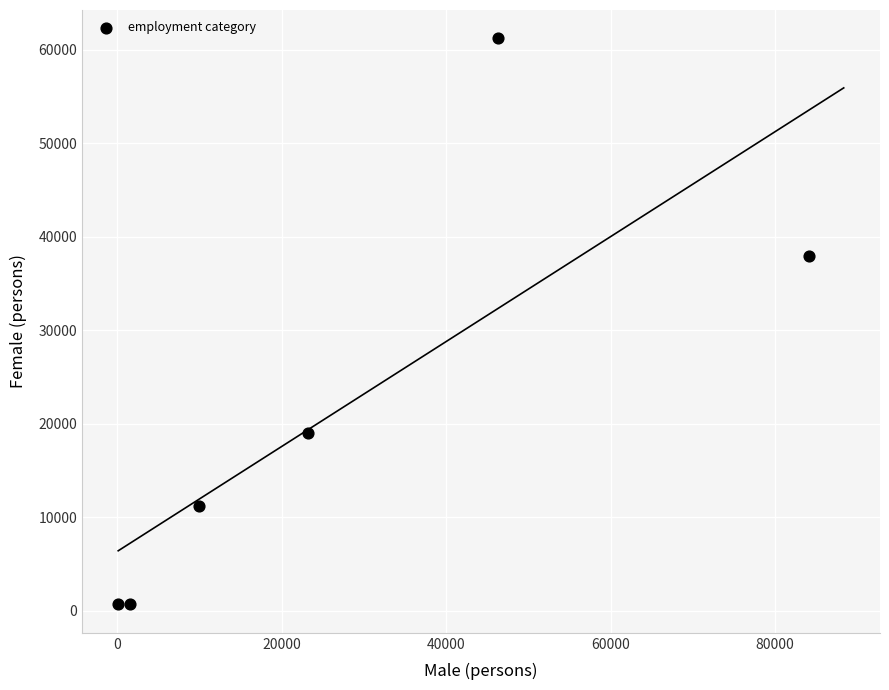

What Y value in the scatter plot is closest to 30972?

37994